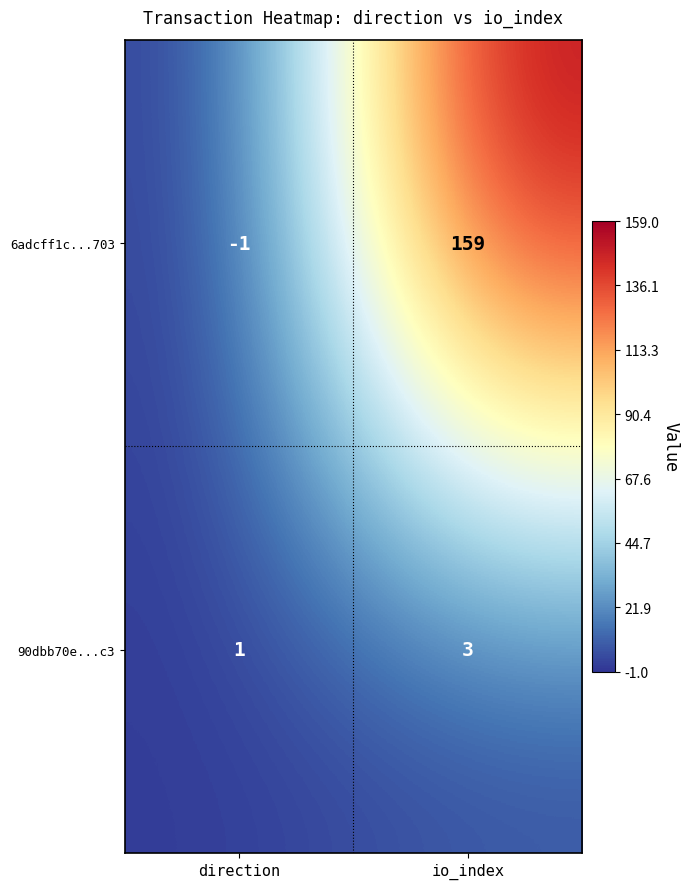

What value does the 6adcff1c...703 series have at io_index, to the nearest 50?

150